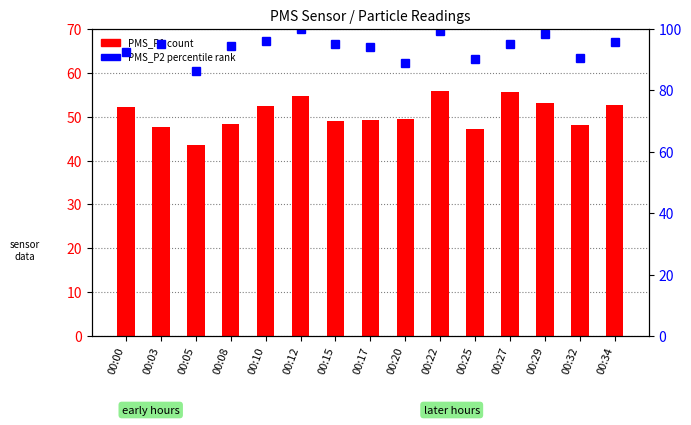

The value of PMS_P2 (percentile) at 00:00 is 92.3. True or false?

True